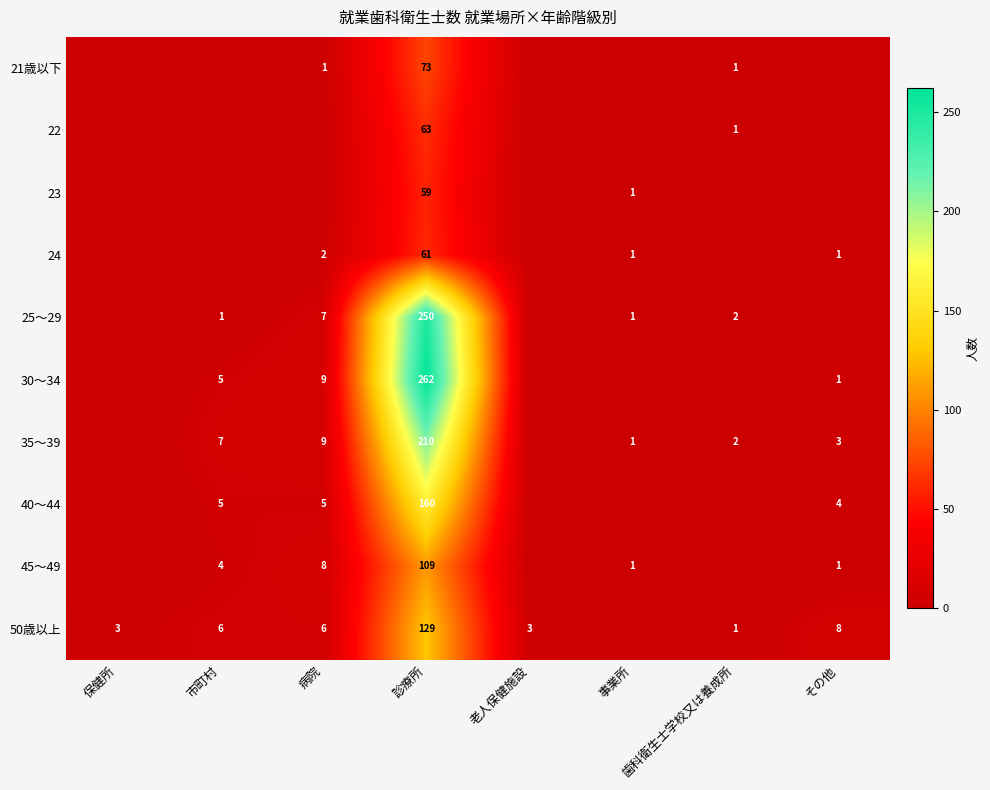

Is it true that 50歳以上 equals 8 at その他?

True